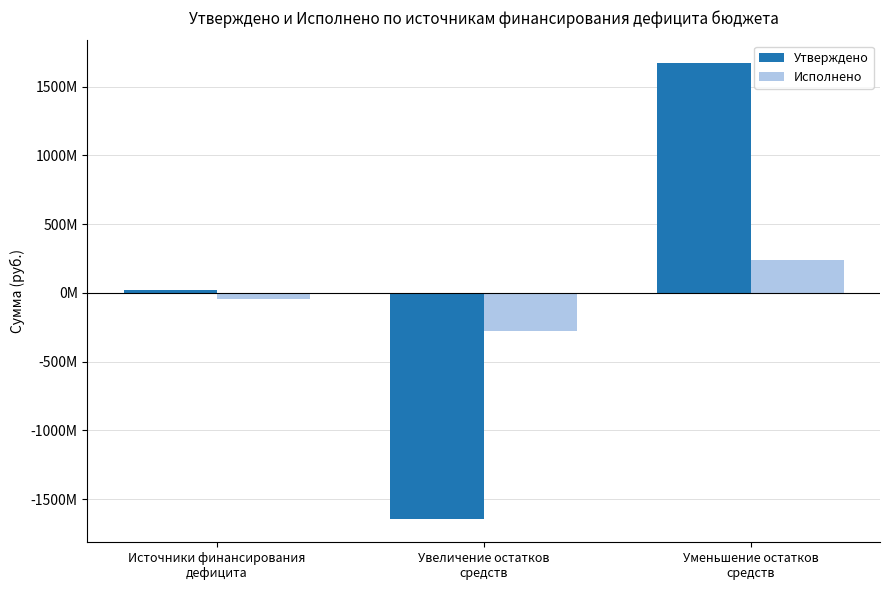

Is the value of Утверждено at Увеличение остатков
средств greater than the value of Исполнено at Увеличение остатков
средств?

No